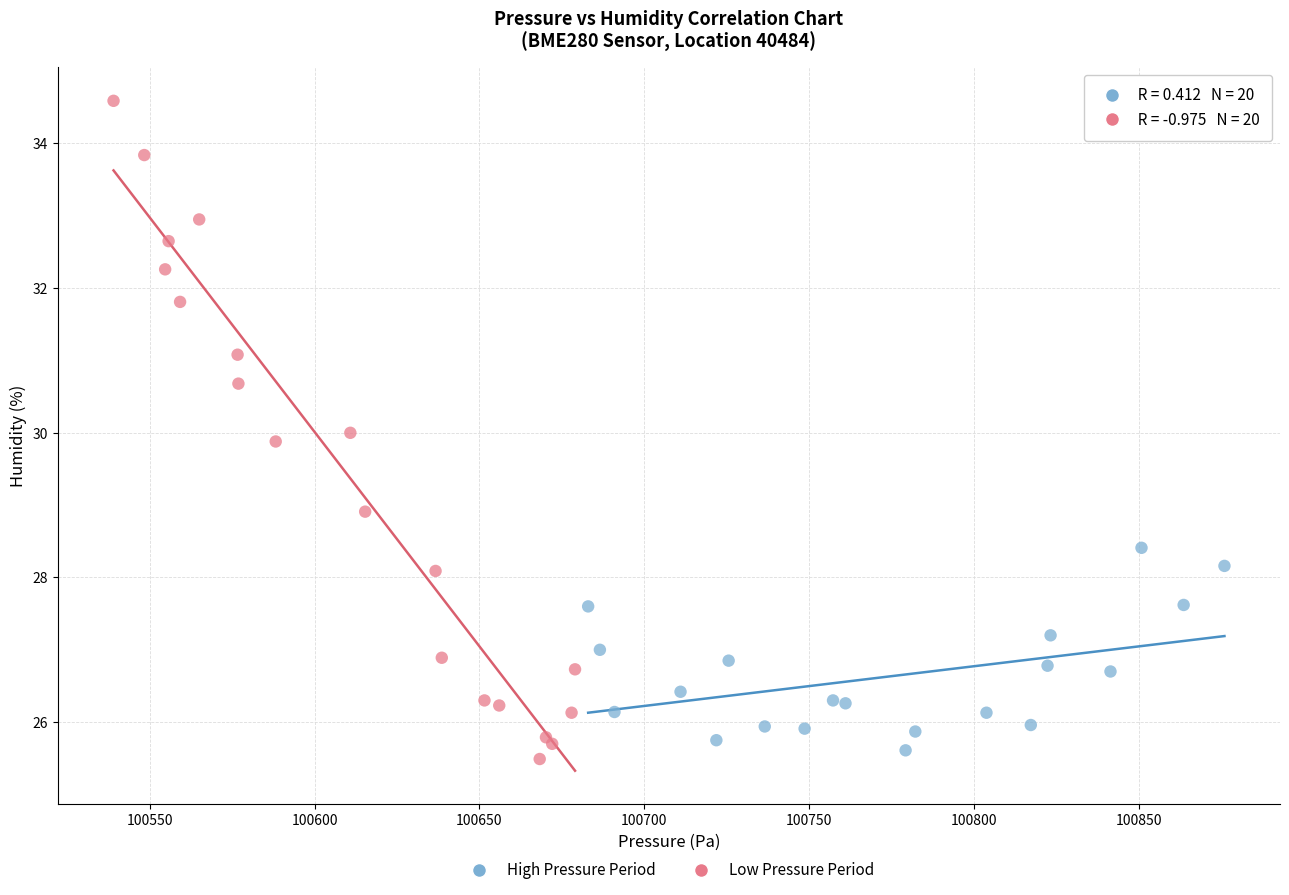

Which series contains the highest Y value?

Low Pressure Period